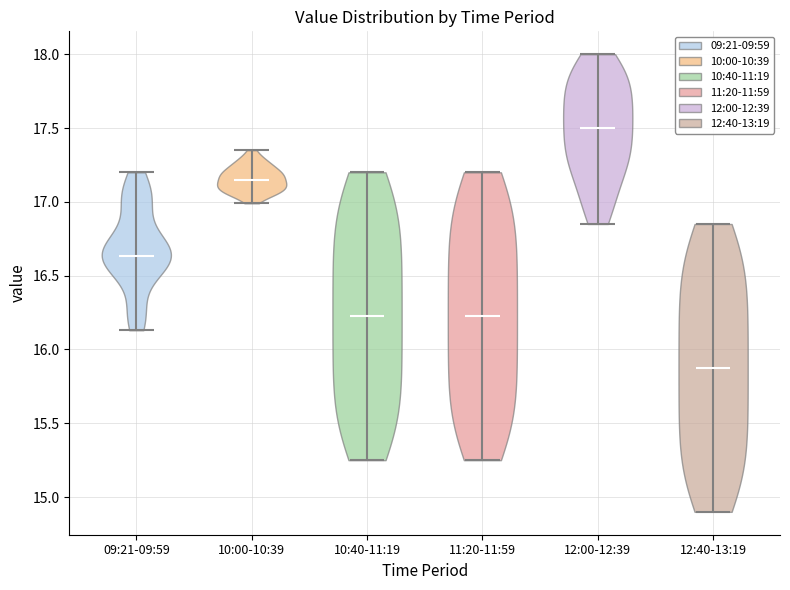

Which violin has the highest median line?

12:00-12:39